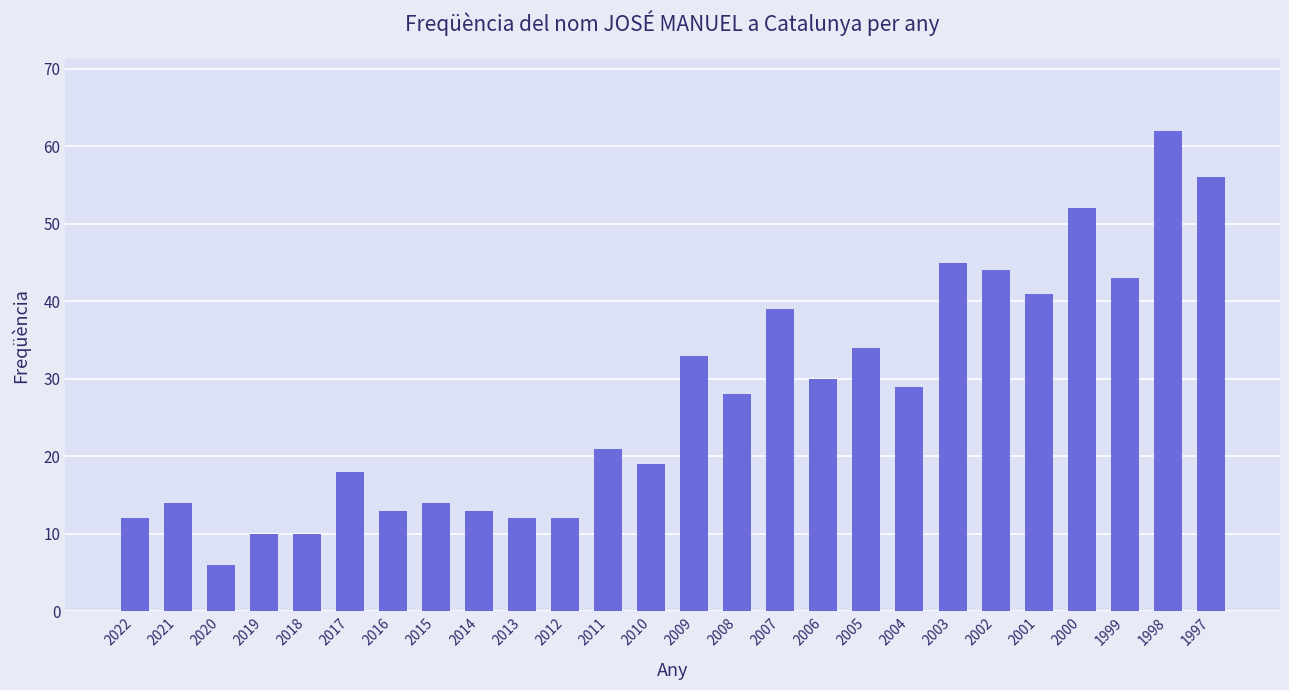

The chart shows a value of 20 at 2014. True or false?

False